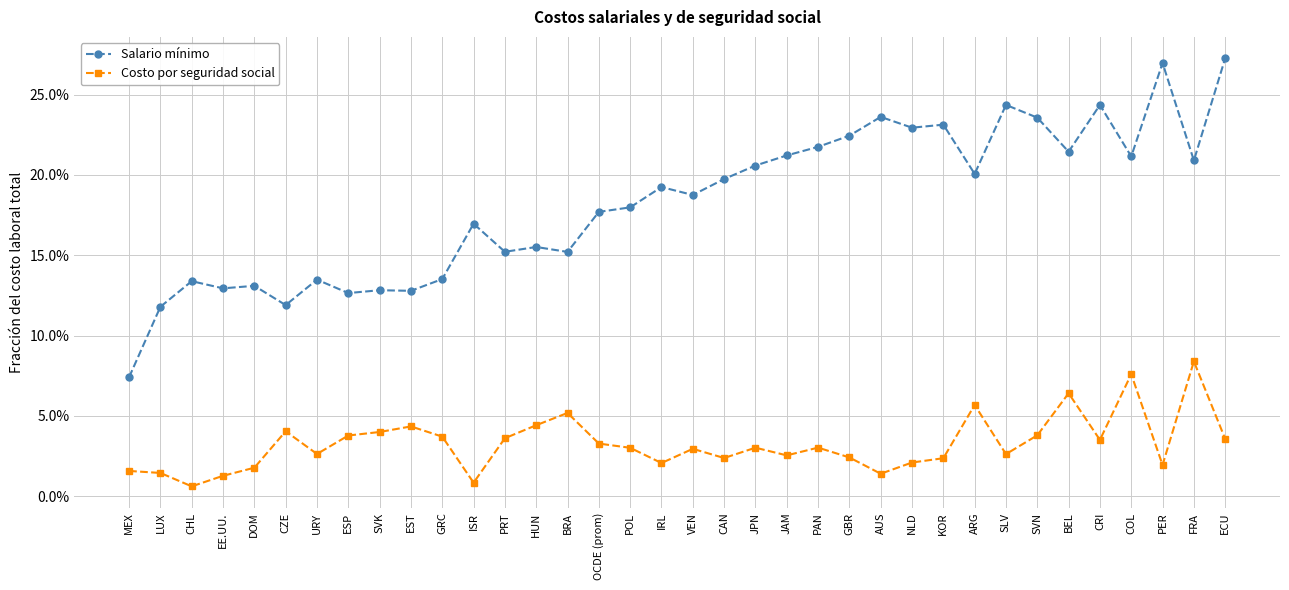

What position from the right is MEX?

36